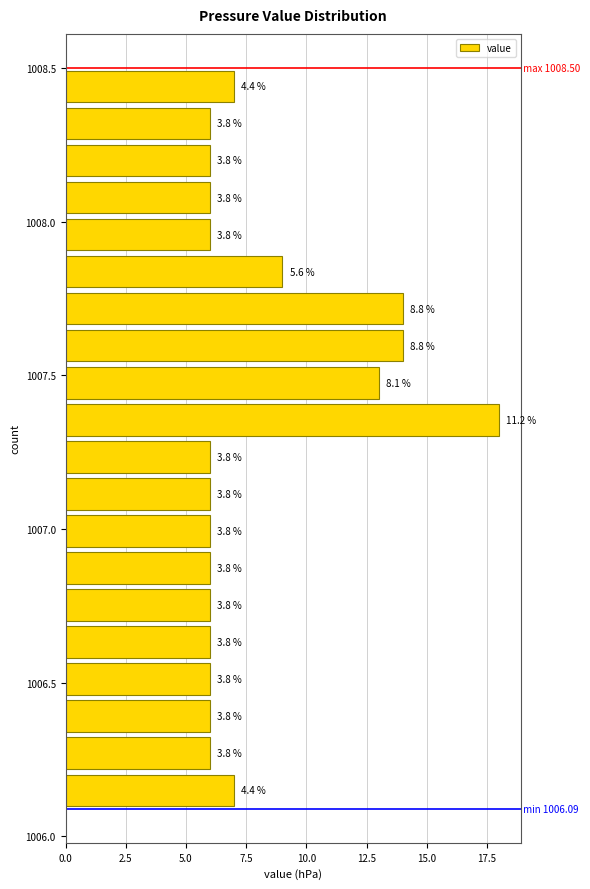

Around what value on the y-axis is the longest bar? Give the approximate position of its centre, as read against the axis.

1007.35